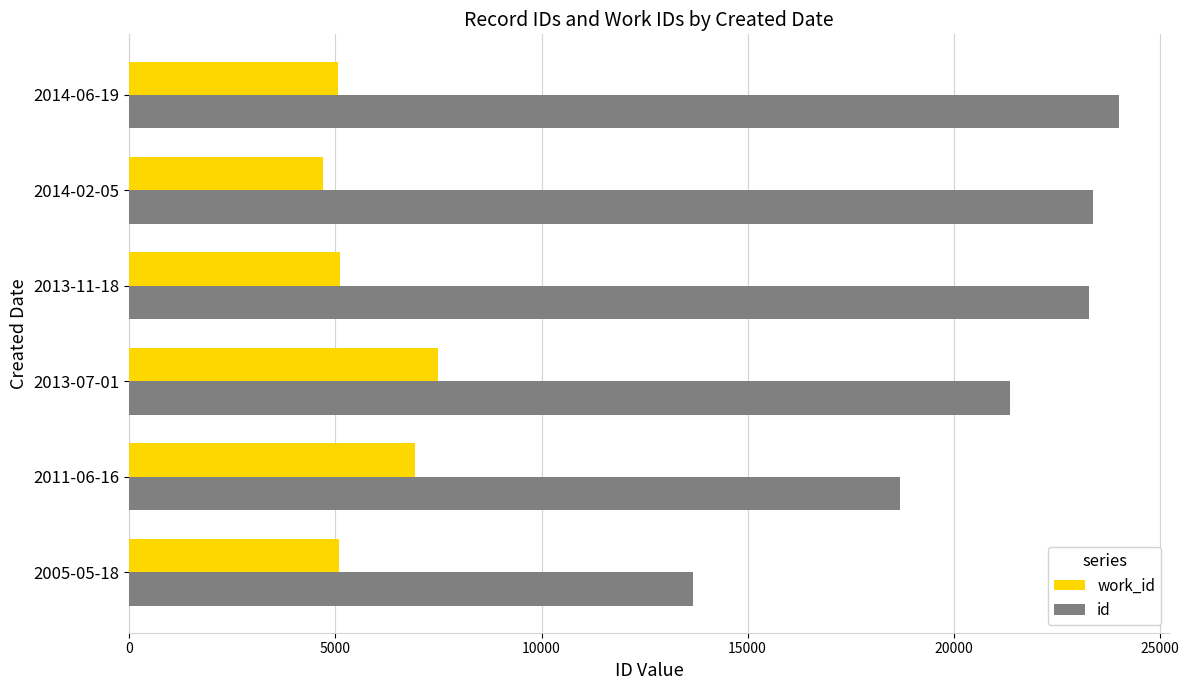

Which category has the lowest value in the id series?

2005-05-18